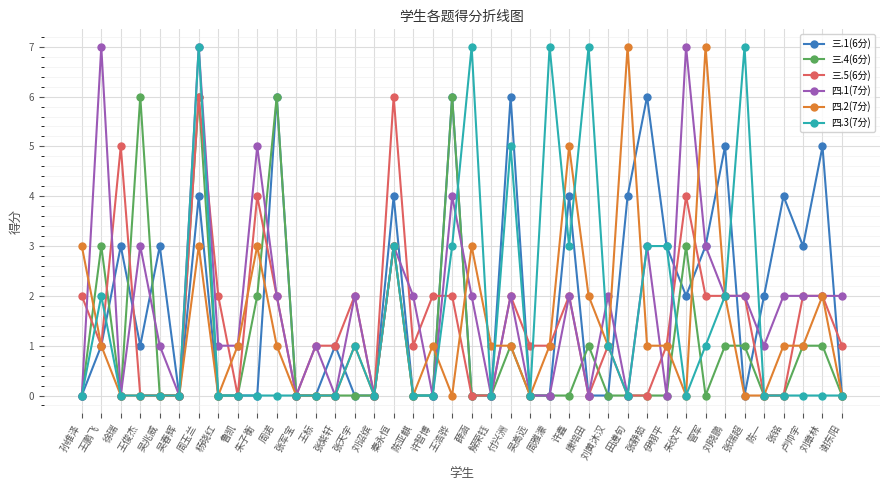

Reading left to right, extract all data points from this chart.

三.1(6分): 孙维泽=0	王鹏飞=1	徐瑞=3	王俊杰=1	吴兆威=3	吴春辉=0	周玉兰=4	杨晓红=0	鲁凯=0	朱子衡=0	周诺=6	张军宝=0	王标=0	张紫轩=1	张天宇=0	刘诏缤=0	秦永恒=4	陈亚麒=0	许智博=0	王浩骅=6	薛涵=0	解荣钰=0	付兴洲=6	吴高远=0	周雅濛=0	许鑫=4	康培田=0	刘黄沐汉=0	田遵旬=4	张静茹=6	伊栩平=3	朱纹平=2	管军=3	刘晓鹏=5	张瑞超=0	陈一=2	张铭=4	卢帅宇=3	刘章林=5	谢东阳=0
三.4(6分): 孙维泽=0	王鹏飞=3	徐瑞=0	王俊杰=6	吴兆威=0	吴春辉=0	周玉兰=6	杨晓红=0	鲁凯=0	朱子衡=2	周诺=6	张军宝=0	王标=0	张紫轩=0	张天宇=0	刘诏缤=0	秦永恒=3	陈亚麒=0	许智博=0	王浩骅=6	薛涵=0	解荣钰=0	付兴洲=1	吴高远=0	周雅濛=0	许鑫=0	康培田=1	刘黄沐汉=0	田遵旬=0	张静茹=0	伊栩平=0	朱纹平=3	管军=0	刘晓鹏=1	张瑞超=1	陈一=0	张铭=0	卢帅宇=1	刘章林=1	谢东阳=0
三.5(6分): 孙维泽=2	王鹏飞=1	徐瑞=5	王俊杰=0	吴兆威=0	吴春辉=0	周玉兰=6	杨晓红=2	鲁凯=0	朱子衡=4	周诺=2	张军宝=0	王标=1	张紫轩=1	张天宇=2	刘诏缤=0	秦永恒=6	陈亚麒=1	许智博=2	王浩骅=2	薛涵=0	解荣钰=0	付兴洲=2	吴高远=1	周雅濛=1	许鑫=2	康培田=0	刘黄沐汉=1	田遵旬=0	张静茹=0	伊栩平=1	朱纹平=4	管军=2	刘晓鹏=2	张瑞超=2	陈一=0	张铭=0	卢帅宇=2	刘章林=2	谢东阳=1
四.1(7分): 孙维泽=0	王鹏飞=7	徐瑞=0	王俊杰=3	吴兆威=1	吴春辉=0	周玉兰=7	杨晓红=1	鲁凯=1	朱子衡=5	周诺=2	张军宝=0	王标=1	张紫轩=0	张天宇=2	刘诏缤=0	秦永恒=3	陈亚麒=2	许智博=0	王浩骅=4	薛涵=2	解荣钰=0	付兴洲=2	吴高远=0	周雅濛=0	许鑫=2	康培田=0	刘黄沐汉=2	田遵旬=0	张静茹=3	伊栩平=0	朱纹平=7	管军=3	刘晓鹏=2	张瑞超=2	陈一=1	张铭=2	卢帅宇=2	刘章林=2	谢东阳=2
四.2(7分): 孙维泽=3	王鹏飞=1	徐瑞=0	王俊杰=0	吴兆威=0	吴春辉=0	周玉兰=3	杨晓红=0	鲁凯=1	朱子衡=3	周诺=1	张军宝=0	王标=0	张紫轩=0	张天宇=1	刘诏缤=0	秦永恒=3	陈亚麒=0	许智博=1	王浩骅=0	薛涵=3	解荣钰=1	付兴洲=1	吴高远=0	周雅濛=1	许鑫=5	康培田=2	刘黄沐汉=1	田遵旬=7	张静茹=1	伊栩平=1	朱纹平=0	管军=7	刘晓鹏=2	张瑞超=0	陈一=0	张铭=1	卢帅宇=1	刘章林=2	谢东阳=0
四.3(7分): 孙维泽=0	王鹏飞=2	徐瑞=0	王俊杰=0	吴兆威=0	吴春辉=0	周玉兰=7	杨晓红=0	鲁凯=0	朱子衡=0	周诺=0	张军宝=0	王标=0	张紫轩=0	张天宇=1	刘诏缤=0	秦永恒=3	陈亚麒=0	许智博=0	王浩骅=3	薛涵=7	解荣钰=0	付兴洲=5	吴高远=0	周雅濛=7	许鑫=3	康培田=7	刘黄沐汉=1	田遵旬=0	张静茹=3	伊栩平=3	朱纹平=0	管军=1	刘晓鹏=2	张瑞超=7	陈一=0	张铭=0	卢帅宇=0	刘章林=0	谢东阳=0